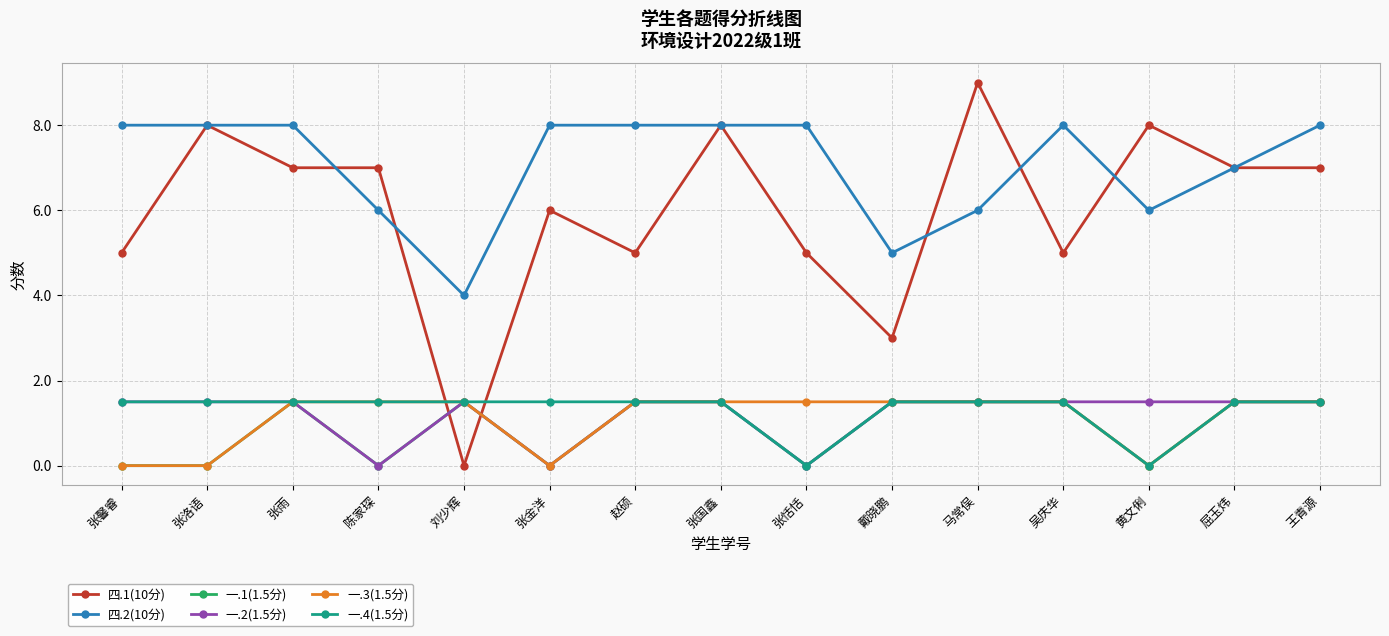

Reading right to left, what are all the values shown in this chart?

四.1(10分): 王青源=7.0	屈玉炜=7.0	黄文俐=8.0	吴庆华=5.0	马常俣=9.0	戴晓鹏=3.0	张恬恬=5.0	张国鑫=8.0	赵硕=5.0	张金洋=6.0	刘少辉=0.0	陈家琛=7.0	张雨=7.0	张洛语=8.0	张馨睿=5.0
四.2(10分): 王青源=8.0	屈玉炜=7.0	黄文俐=6.0	吴庆华=8.0	马常俣=6.0	戴晓鹏=5.0	张恬恬=8.0	张国鑫=8.0	赵硕=8.0	张金洋=8.0	刘少辉=4.0	陈家琛=6.0	张雨=8.0	张洛语=8.0	张馨睿=8.0
一.1(1.5分): 王青源=1.5	屈玉炜=1.5	黄文俐=0.0	吴庆华=1.5	马常俣=1.5	戴晓鹏=1.5	张恬恬=0.0	张国鑫=1.5	赵硕=1.5	张金洋=0.0	刘少辉=1.5	陈家琛=0.0	张雨=1.5	张洛语=0.0	张馨睿=0.0
一.2(1.5分): 王青源=1.5	屈玉炜=1.5	黄文俐=1.5	吴庆华=1.5	马常俣=1.5	戴晓鹏=1.5	张恬恬=0.0	张国鑫=1.5	赵硕=1.5	张金洋=0.0	刘少辉=1.5	陈家琛=0.0	张雨=1.5	张洛语=1.5	张馨睿=1.5
一.3(1.5分): 王青源=1.5	屈玉炜=1.5	黄文俐=0.0	吴庆华=1.5	马常俣=1.5	戴晓鹏=1.5	张恬恬=1.5	张国鑫=1.5	赵硕=1.5	张金洋=0.0	刘少辉=1.5	陈家琛=1.5	张雨=1.5	张洛语=0.0	张馨睿=0.0
一.4(1.5分): 王青源=1.5	屈玉炜=1.5	黄文俐=0.0	吴庆华=1.5	马常俣=1.5	戴晓鹏=1.5	张恬恬=0.0	张国鑫=1.5	赵硕=1.5	张金洋=1.5	刘少辉=1.5	陈家琛=1.5	张雨=1.5	张洛语=1.5	张馨睿=1.5